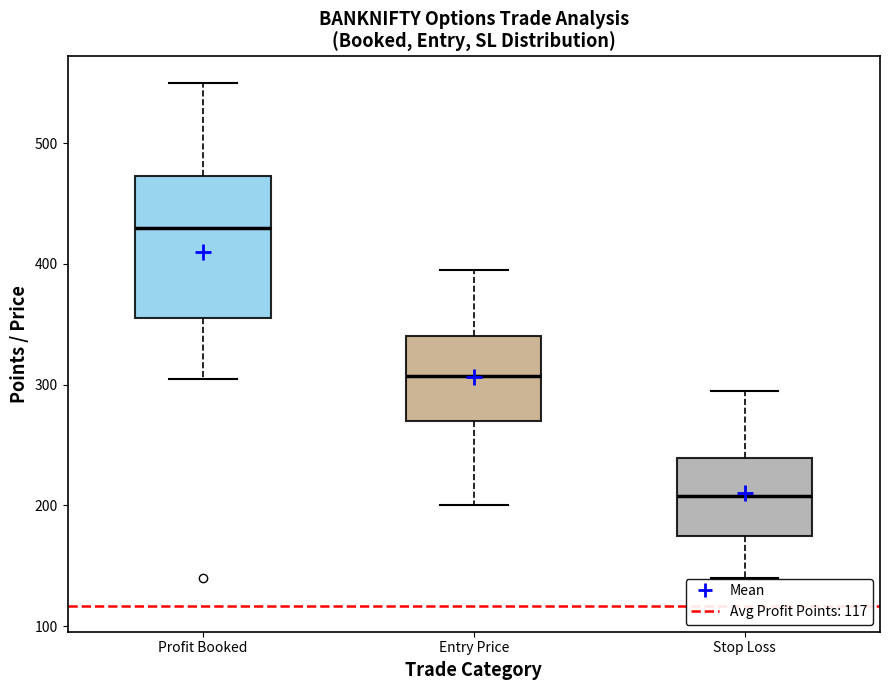

Which box is the tallest, from its lower edge to its upper edge?

Profit Booked